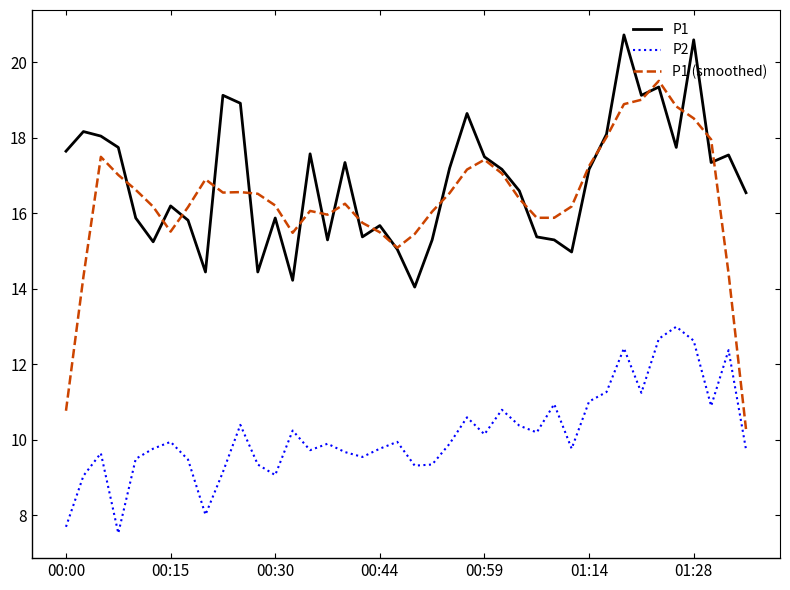

Rank the series by their maximum value, from highest to lowest.

P1, P1 (smoothed), P2